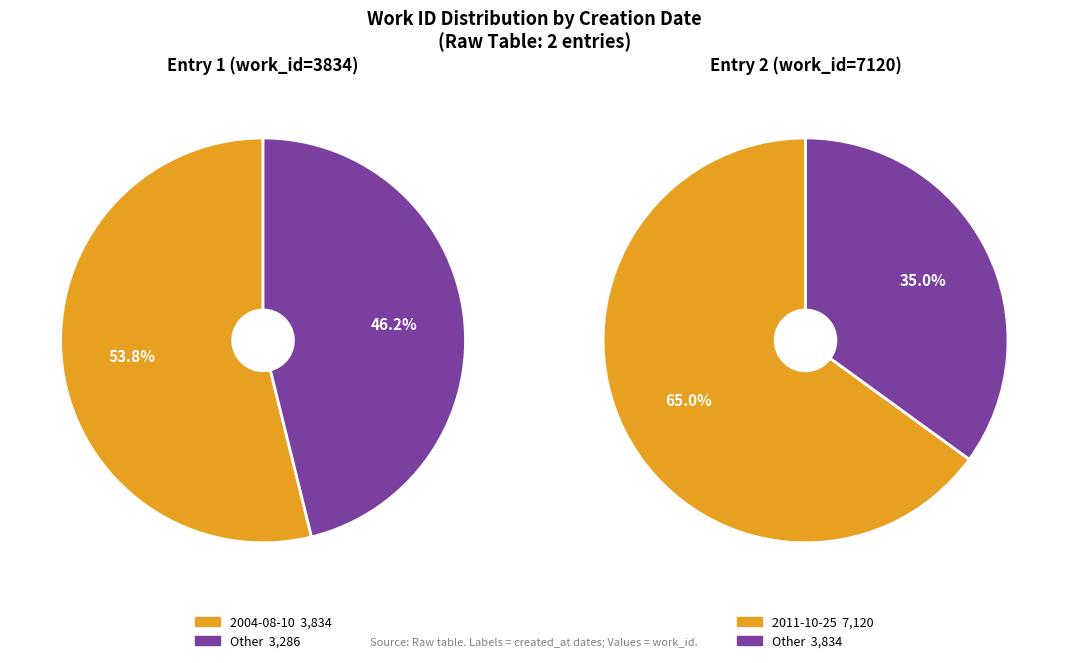

True or false: 2011-10-25 accounts for 71% of the total.

False